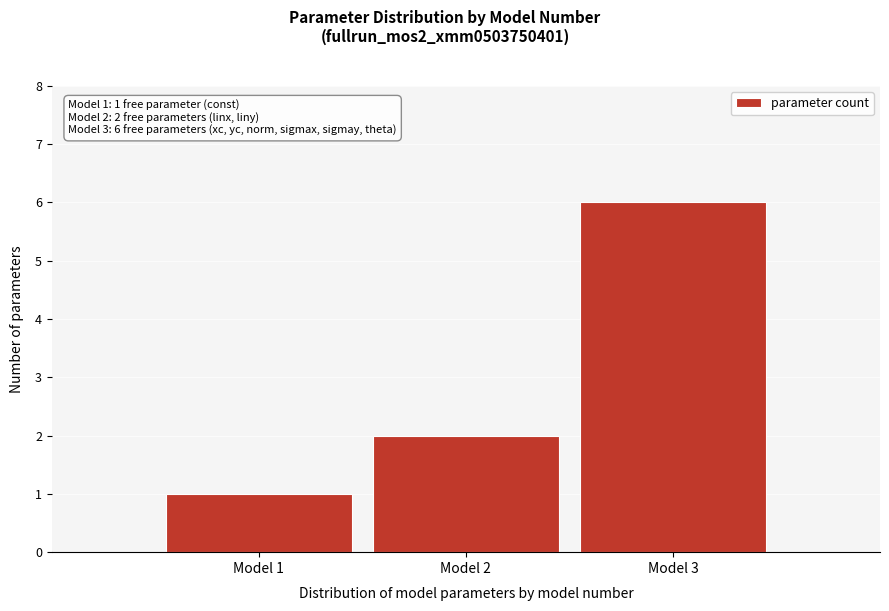

Reading right to left, transcribe all the data shown in this chart.

Model 3=6	Model 2=2	Model 1=1